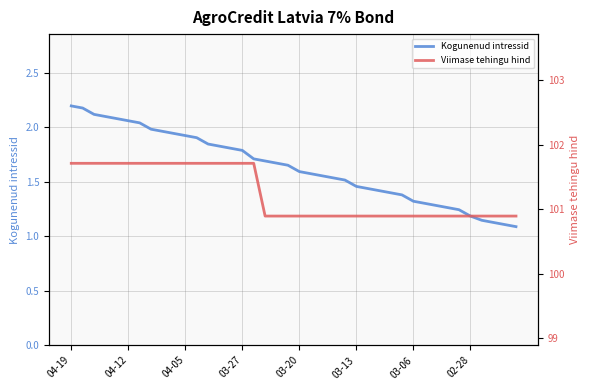

What is the highest value of the Kogunenud intressid series?

2.2